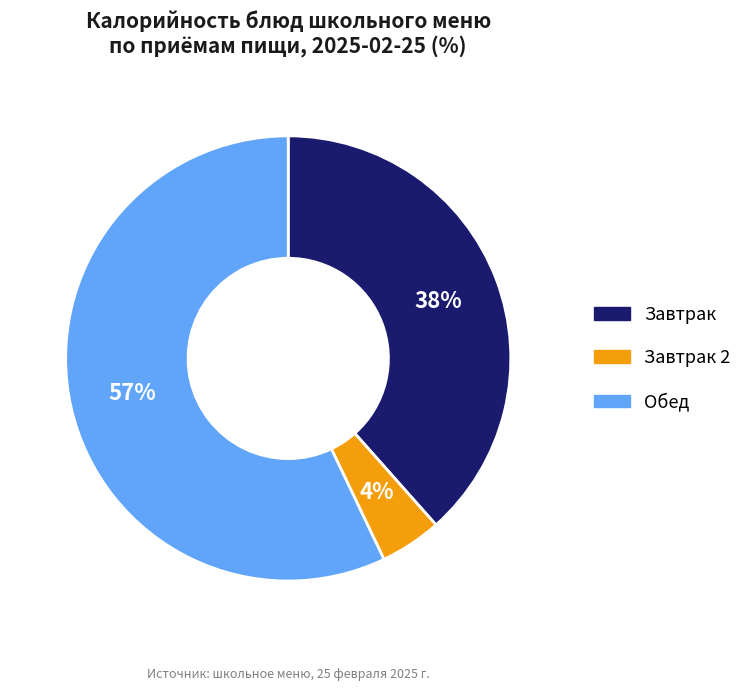

Is there any slice that represents more than half of the pie?

Yes